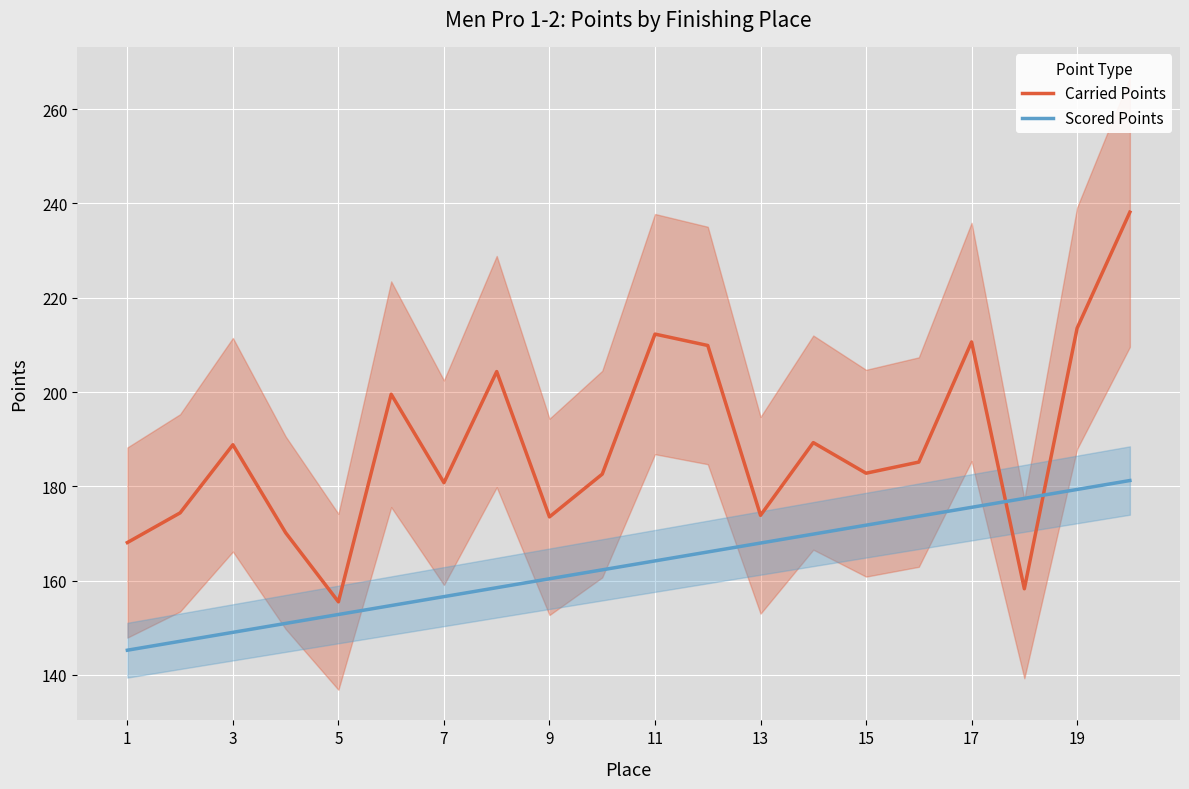

The value of Scored Points at 17 is 175.5. True or false?

True